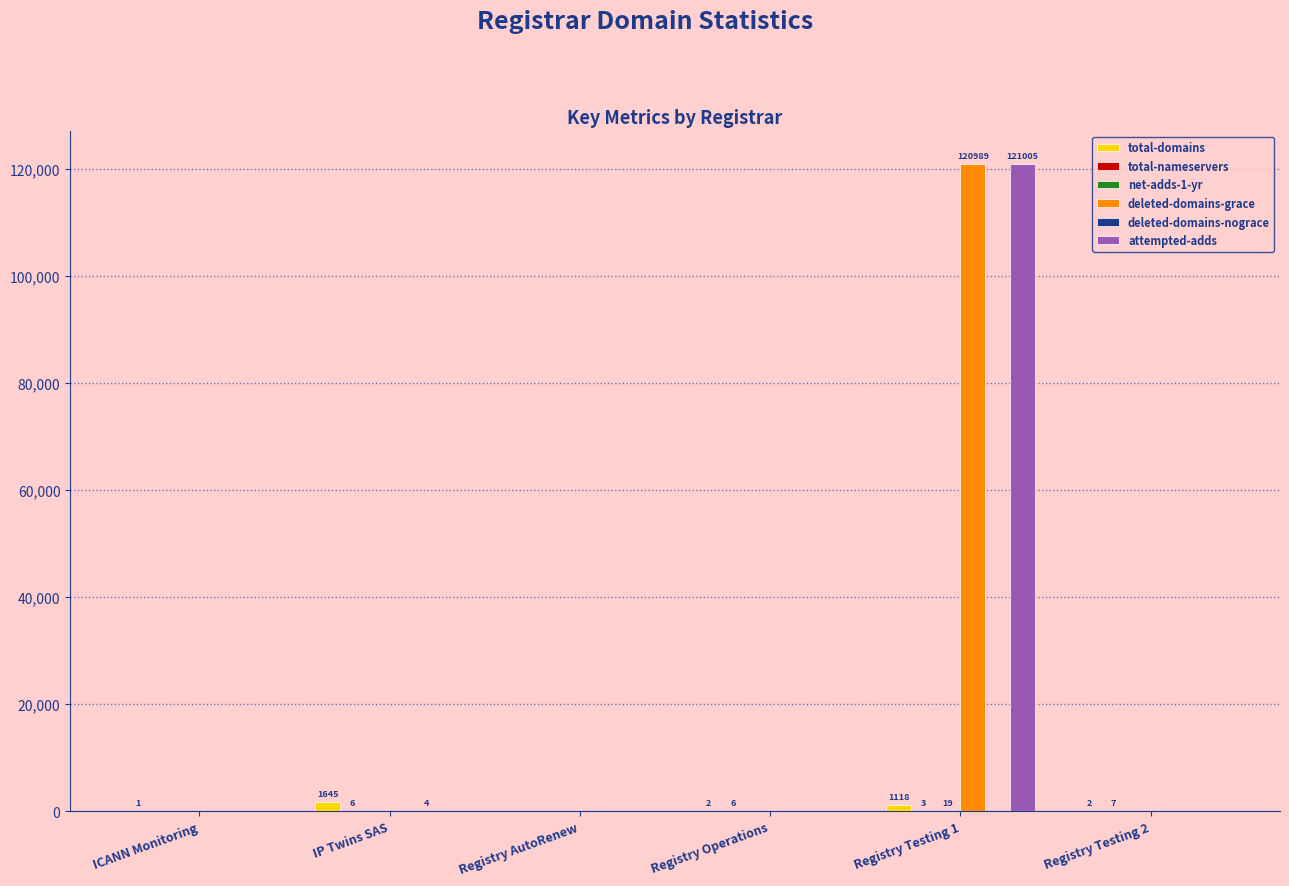

At which label does deleted-domains-grace reach its peak?

Registry Testing 1